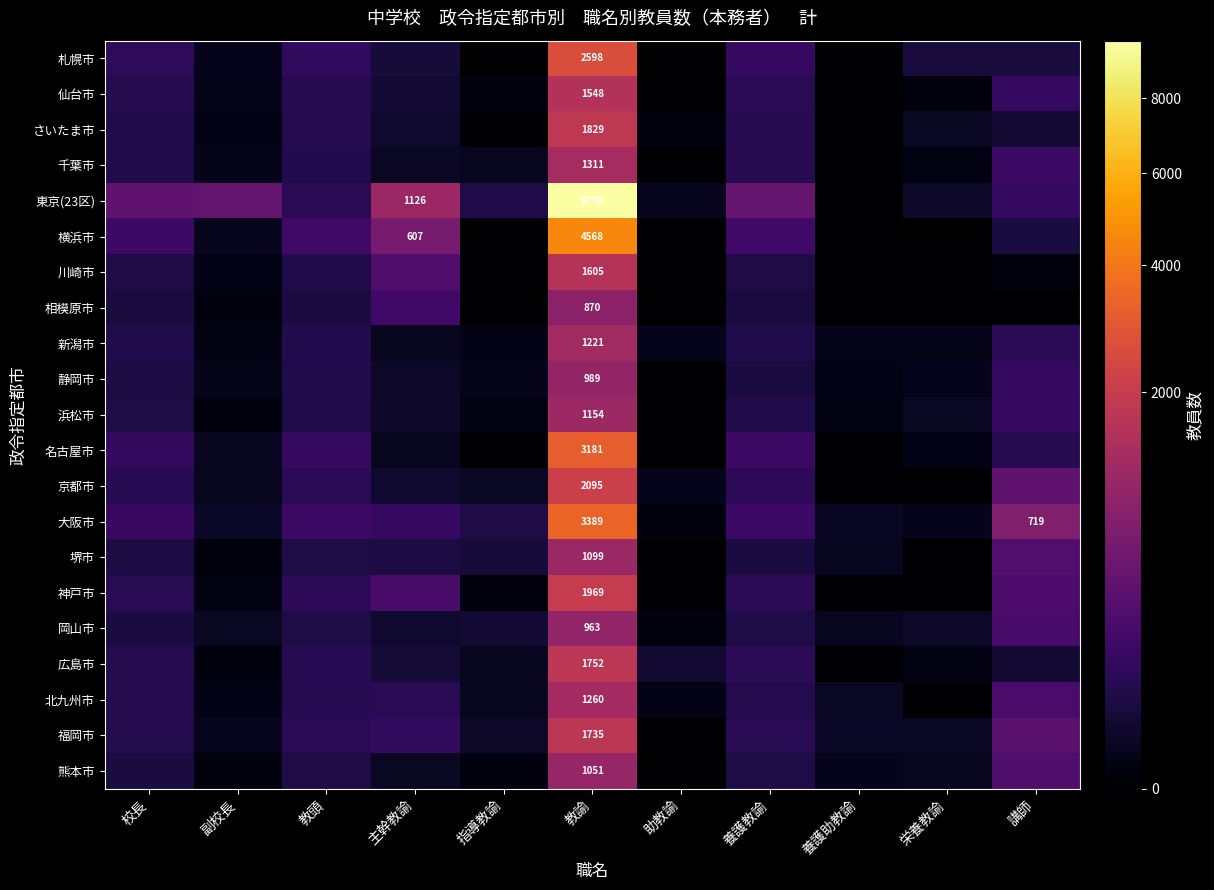

Rank the series at 教頭 from lowest to highest value.

相模原市, 堺市, 岡山市, 熊本市, 川崎市, 静岡市, 浜松市, 千葉市, 新潟市, さいたま市, 仙台市, 北九州市, 広島市, 東京(23区), 福岡市, 京都市, 神戸市, 札幌市, 名古屋市, 大阪市, 横浜市